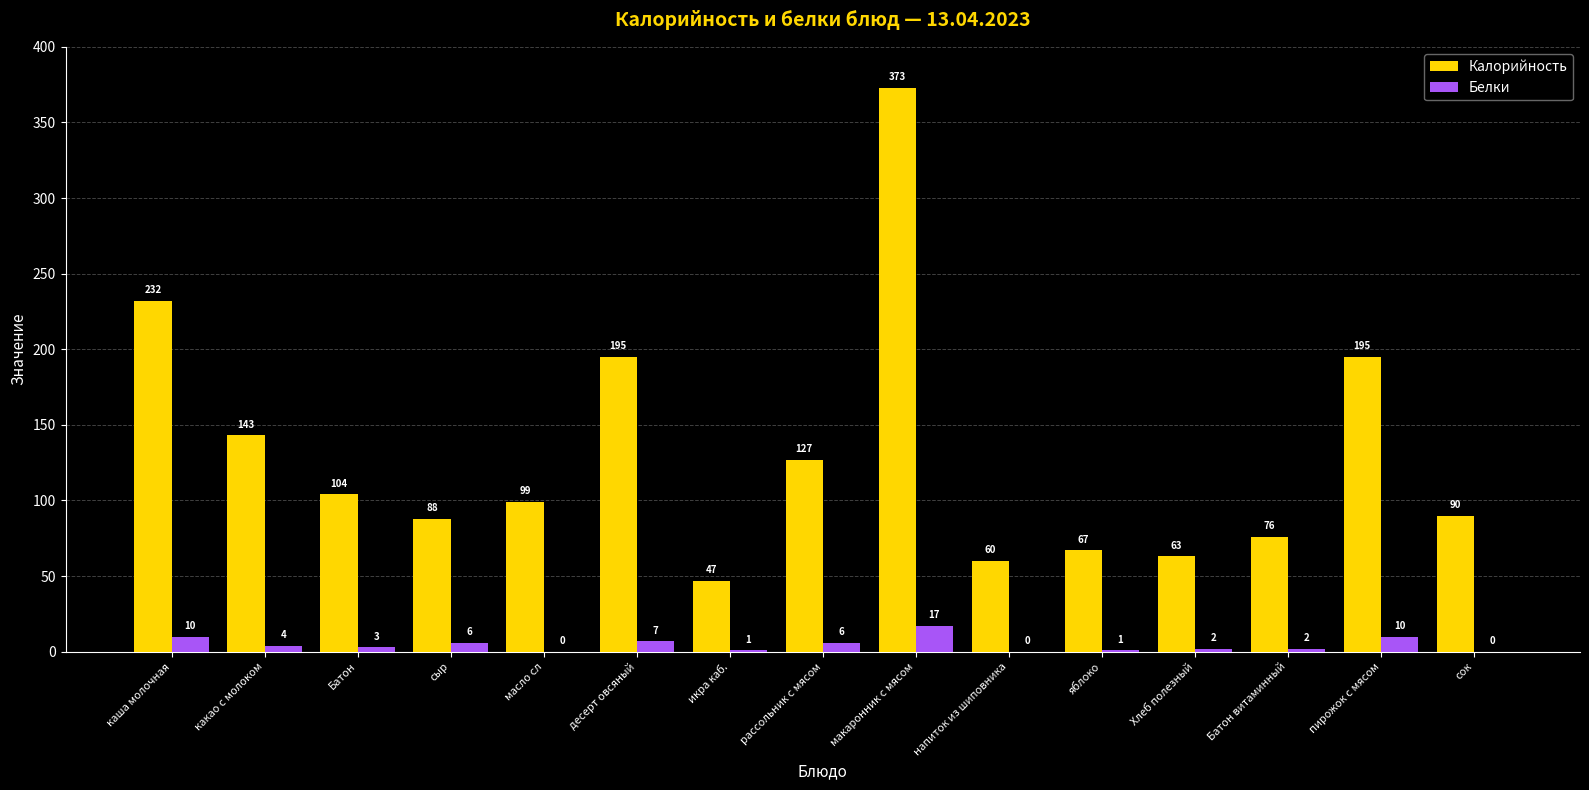

At which label does Белки first exceed 3?

каша молочная